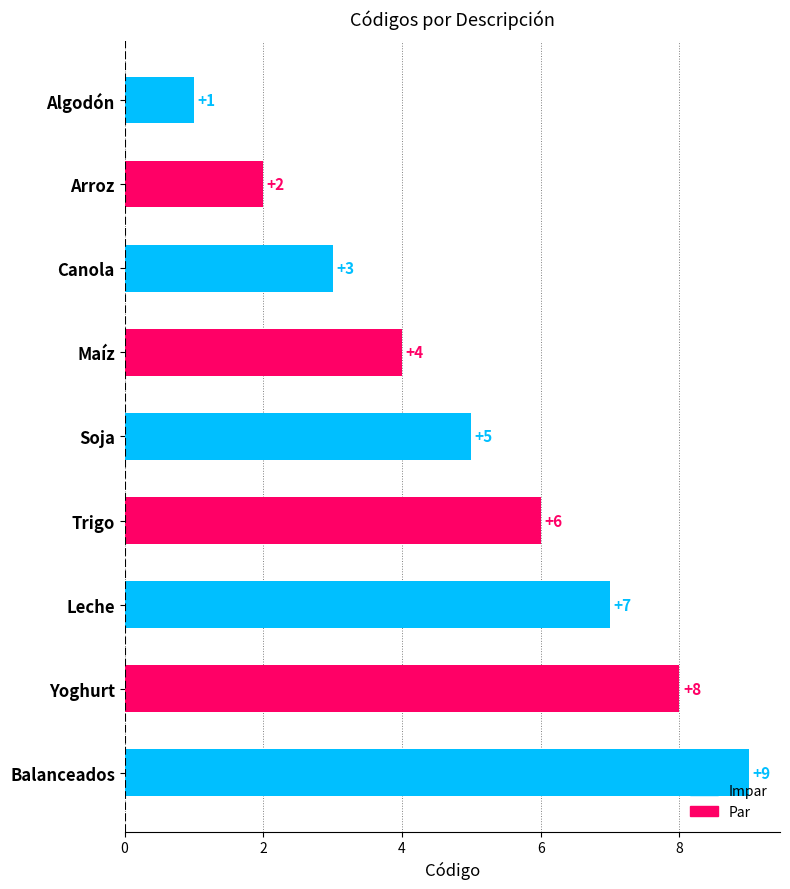

What is the average value?

5